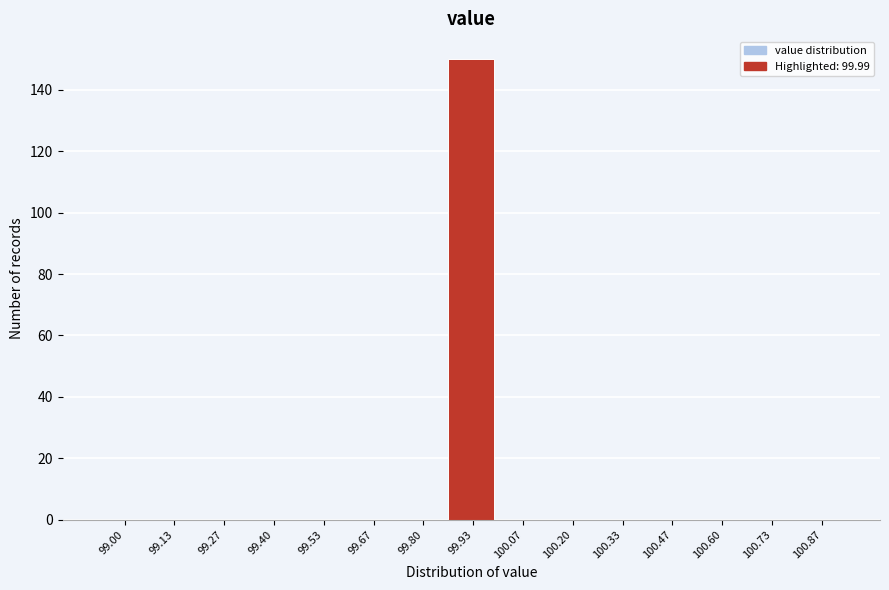

Reading left to right, extract all data points from this chart.

99.00=0	99.13=0	99.27=0	99.40=0	99.53=0	99.67=0	99.80=0	99.93=150	100.07=0	100.20=0	100.33=0	100.47=0	100.60=0	100.73=0	100.87=0